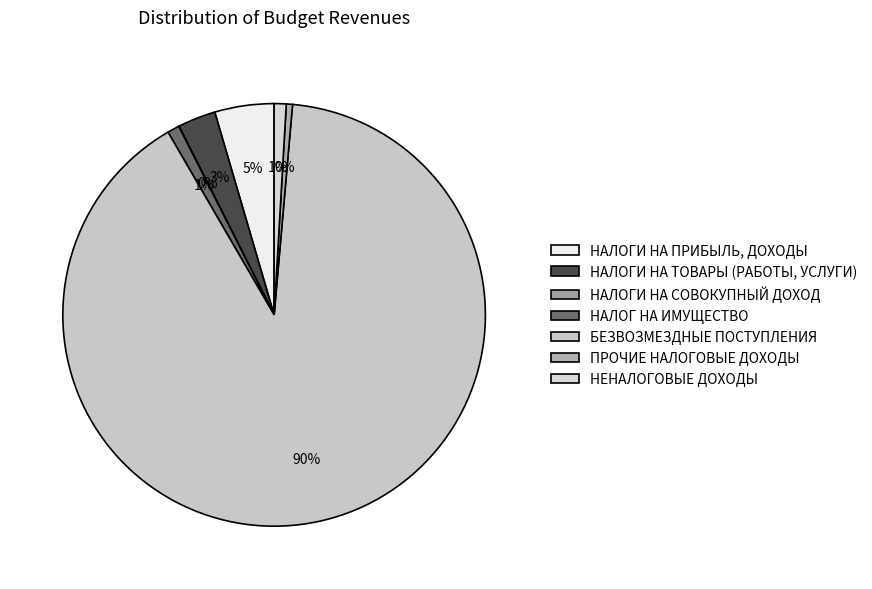

Is there any slice that represents more than half of the pie?

Yes